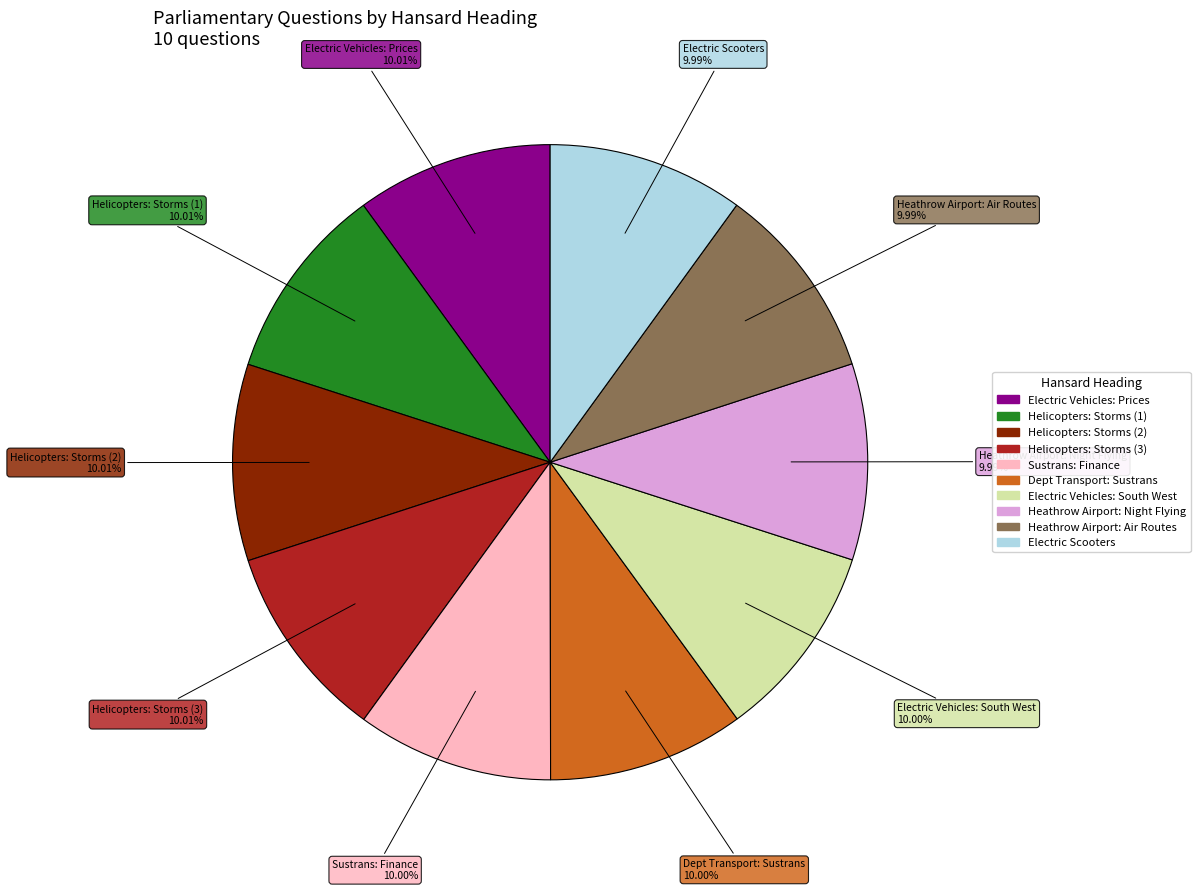

Is the sum of Sustrans: Finance and Helicopters: Storms (3) greater than half?

No